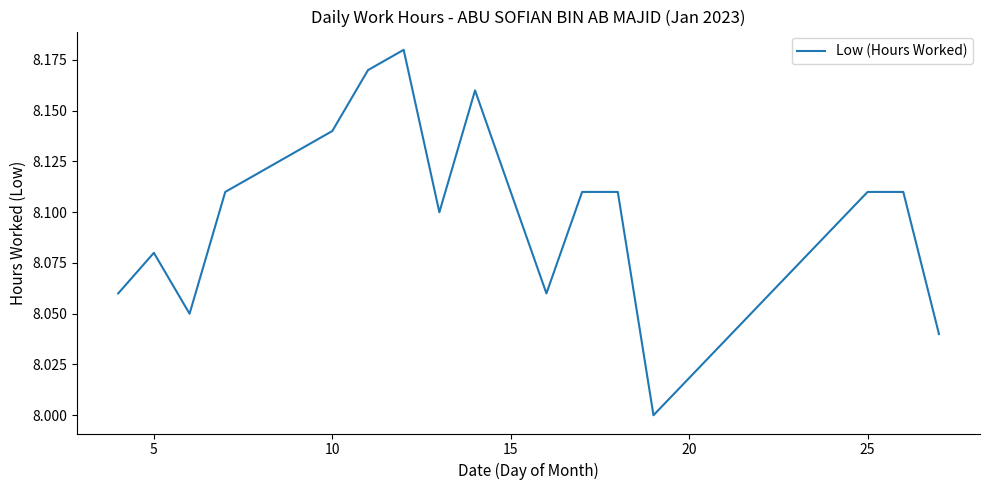

How many values are between 8 and 9?

17